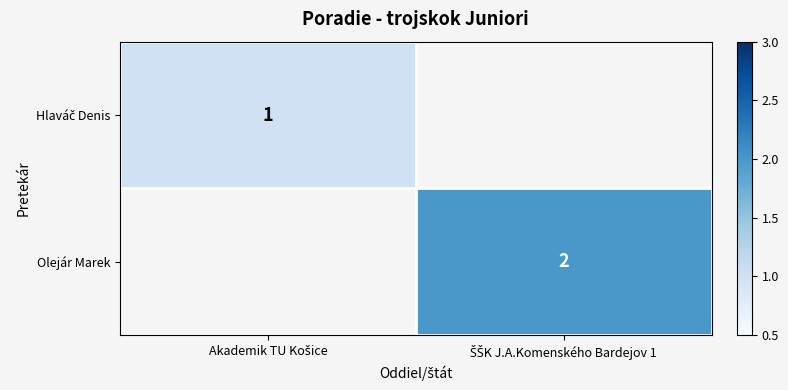

List the series in order of their overall mean, lowest first.

Hlaváč Denis, Olejár Marek